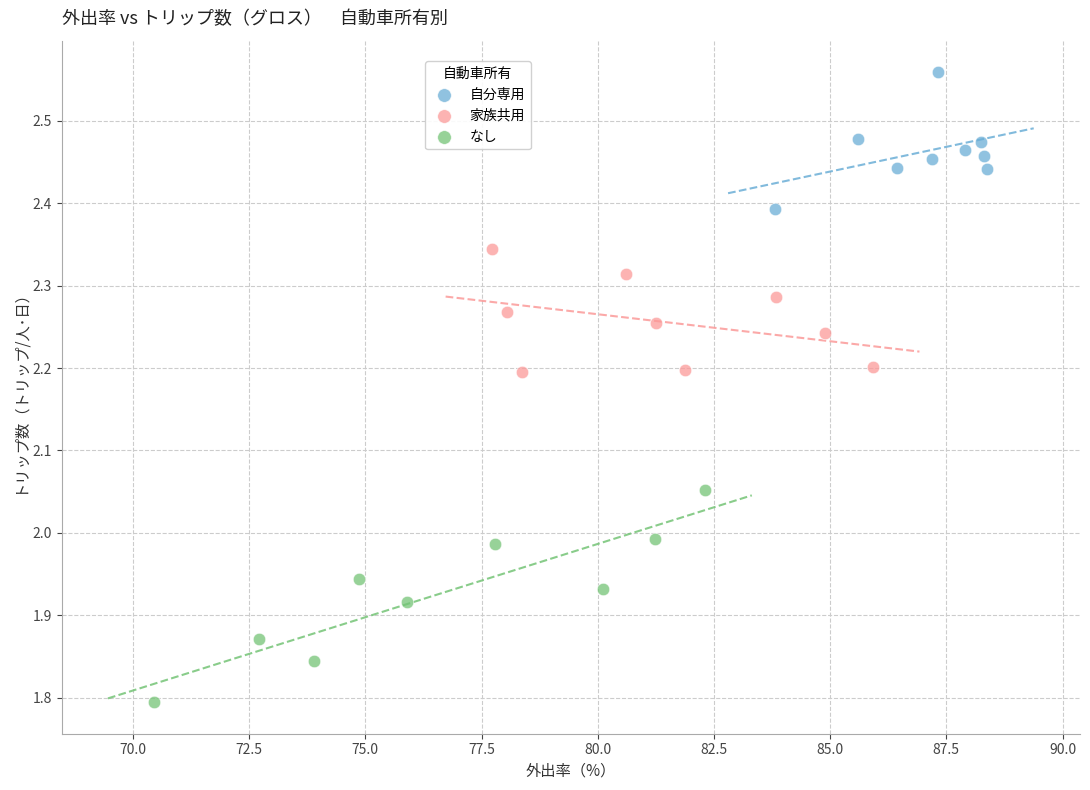

Which series contains the lowest Y value?

なし